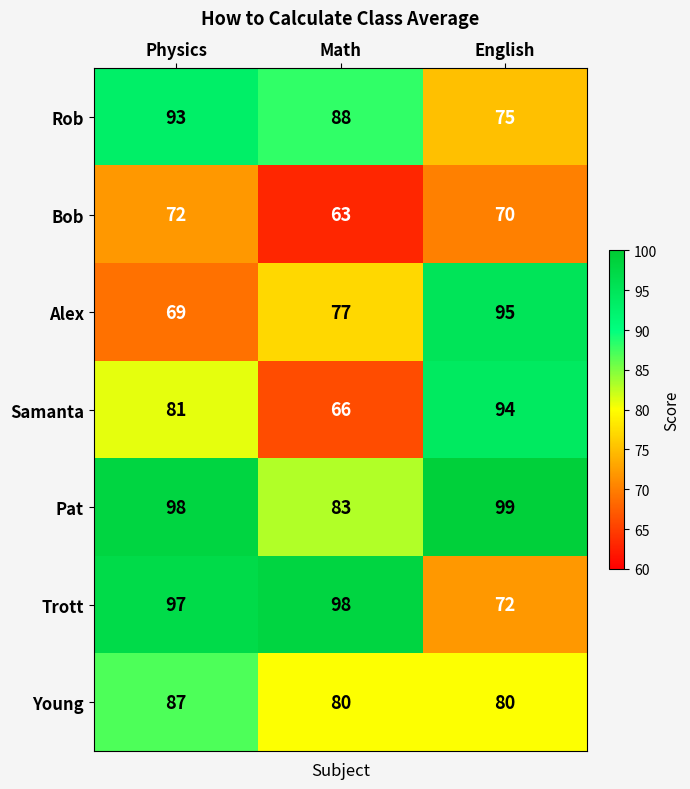

What is the approximate value of Samanta at English, to the nearest 5?

95